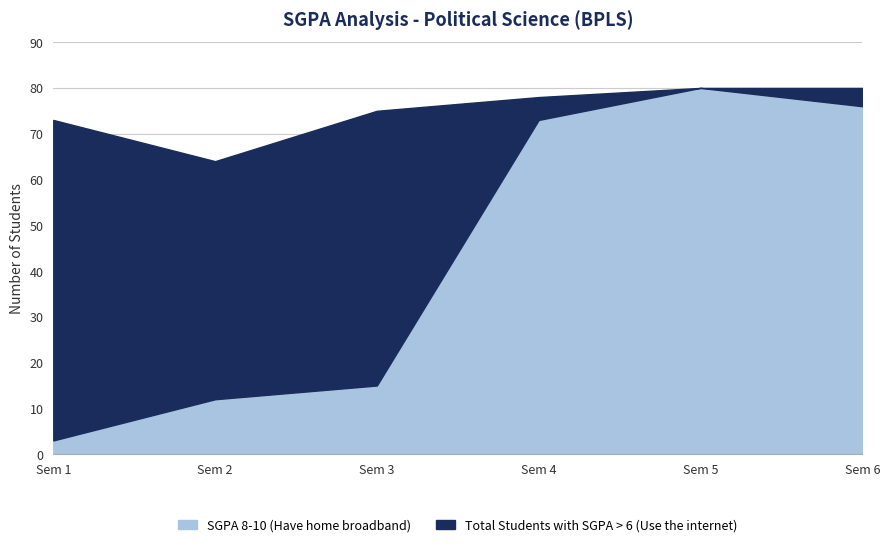

True or false: SGPA 8-10 (Have home broadband) and Total Students with SGPA > 6 (Use the internet) intersect in this chart.

False